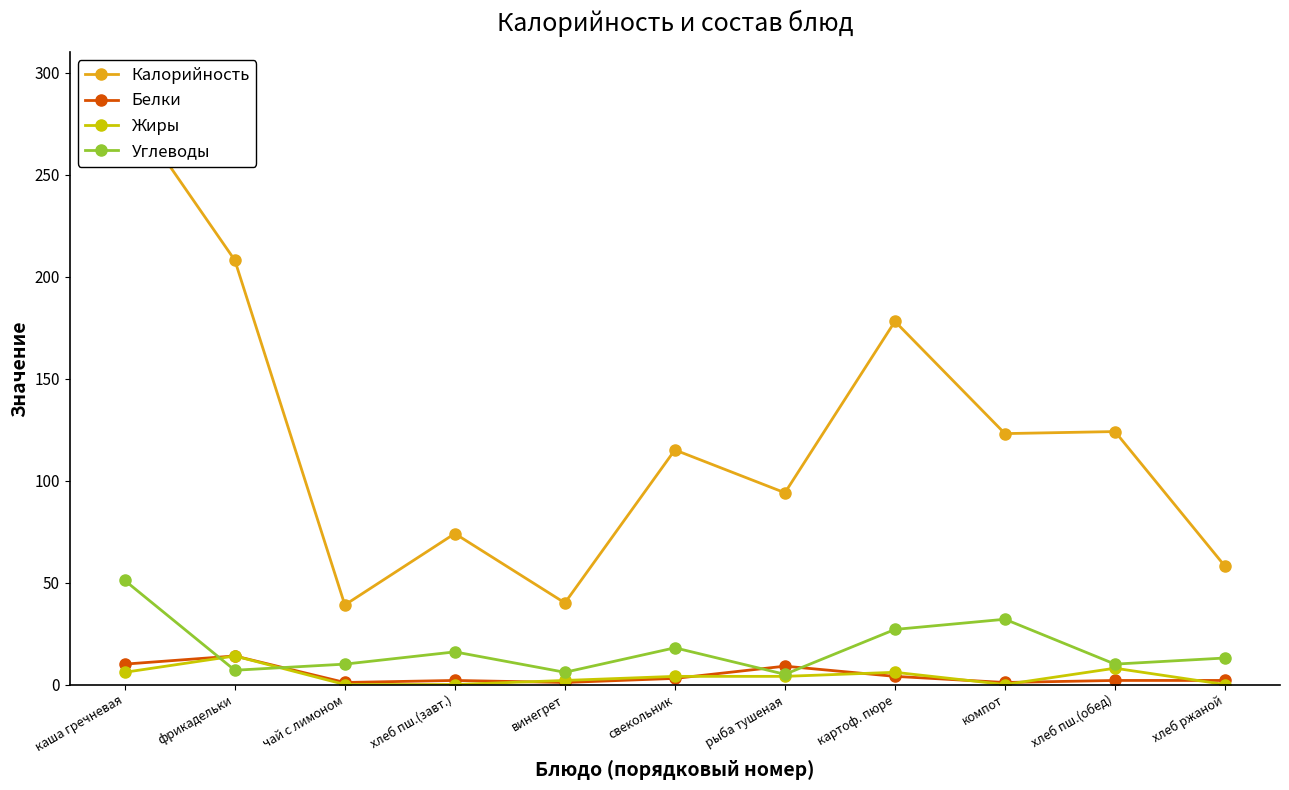

How many interior local peaks does the Углеводы series have?

3